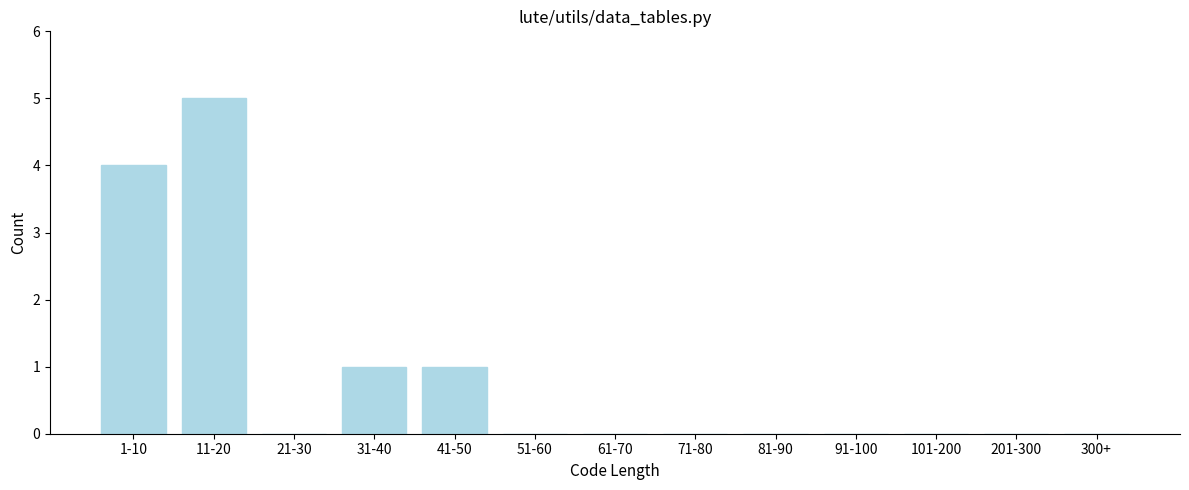

Reading right to left, transcribe all the data shown in this chart.

300+=0	201-300=0	101-200=0	91-100=0	81-90=0	71-80=0	61-70=0	51-60=0	41-50=1	31-40=1	21-30=0	11-20=5	1-10=4